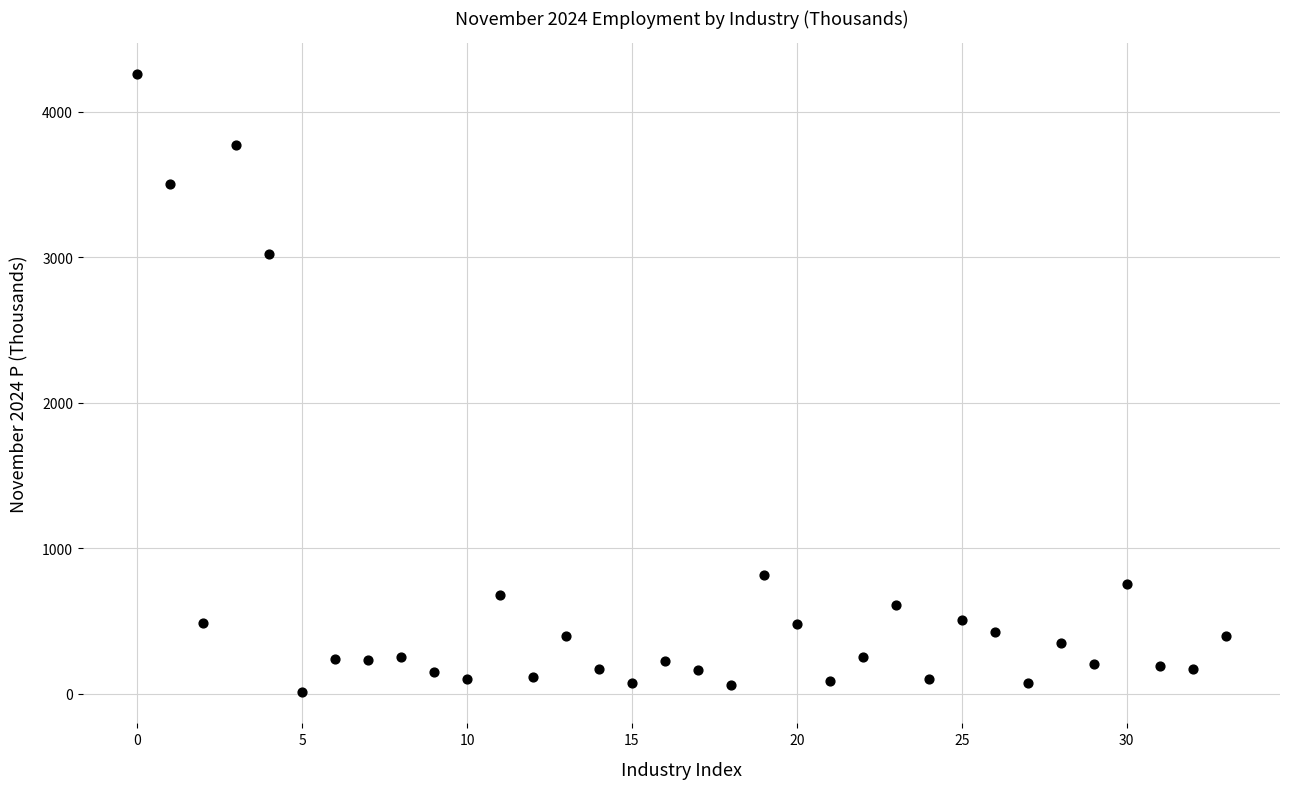

What is the range of Y values (max minus min)?

4252.7